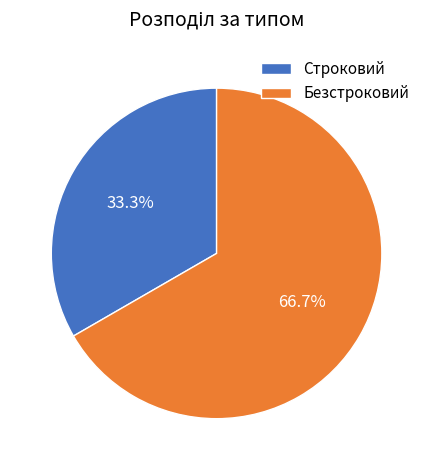

The Строковий slice represents 46% of the pie. True or false?

False